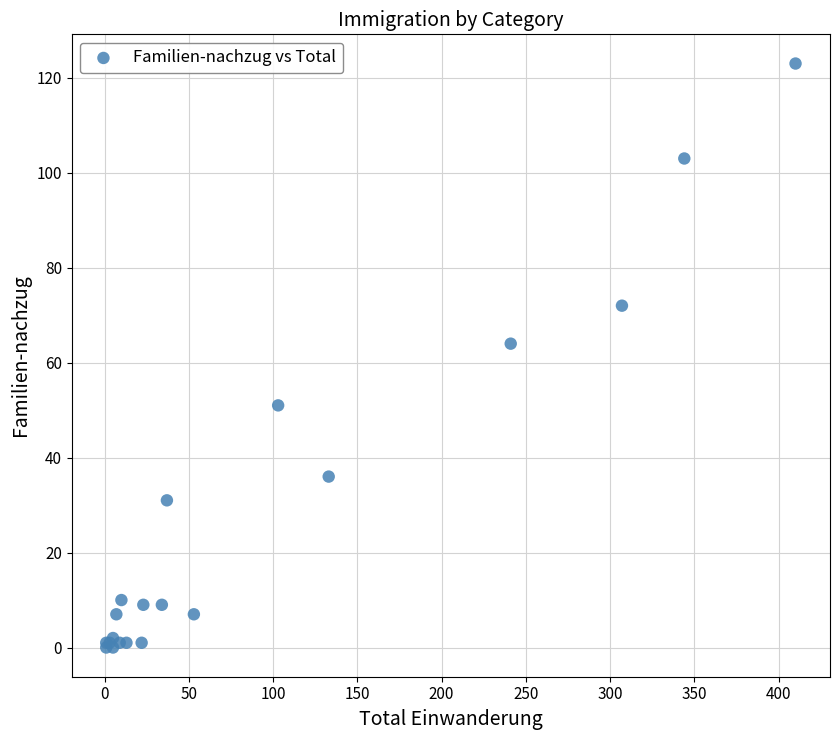

What Y value in the scatter plot is closest to 61?

64